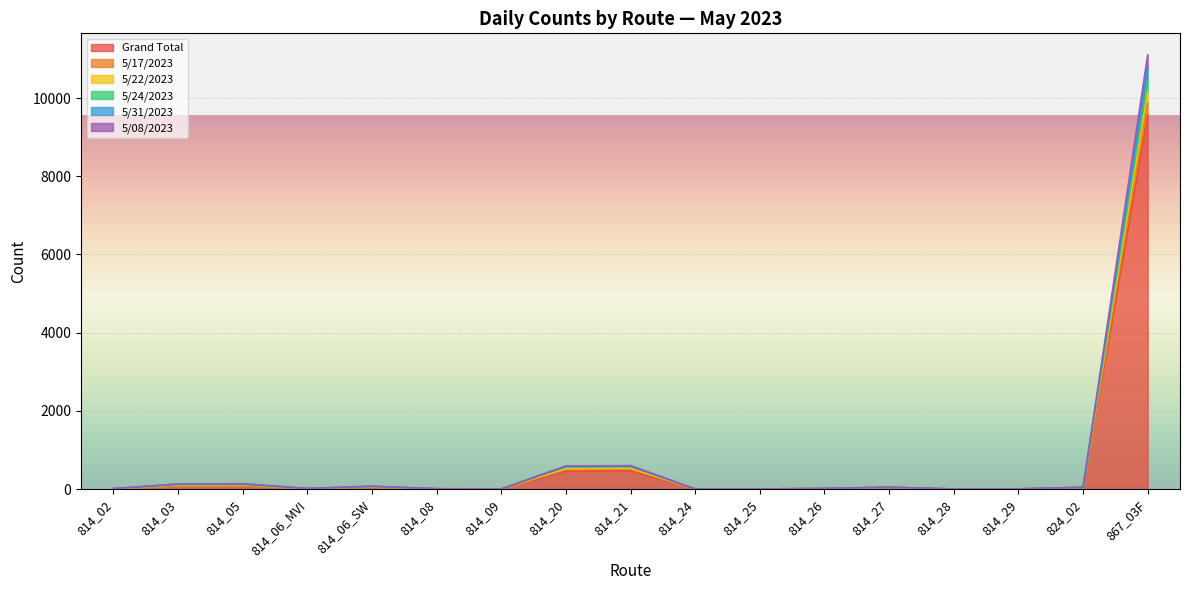

How many interior local valleys does the Grand Total series have?

3